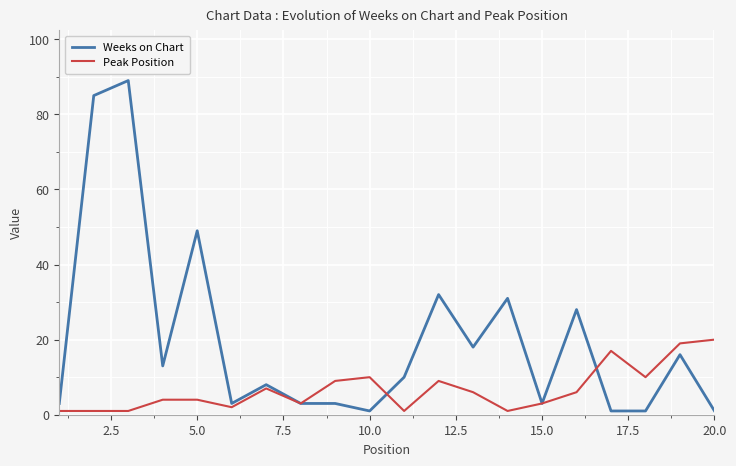

What is the average value of the Peak Position series?

7